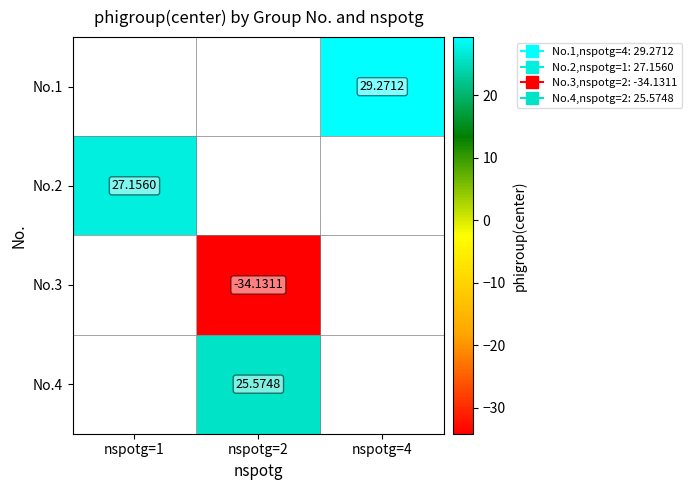

What value does the No.3 series have at nspotg=2?

-34.1